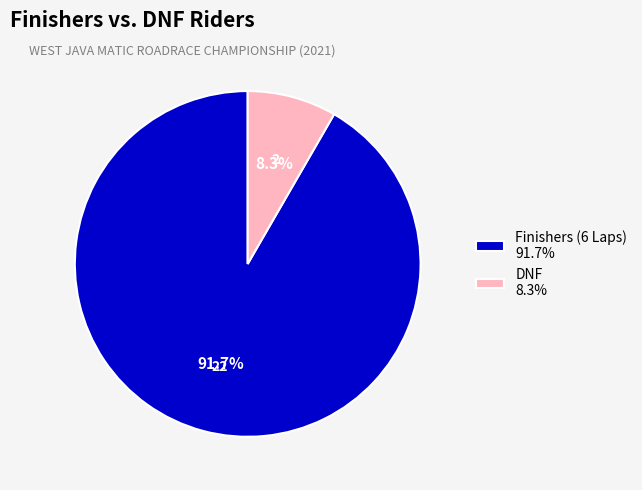

Which category has the biggest portion of the pie?

Finishers (6 Laps) 91.7%